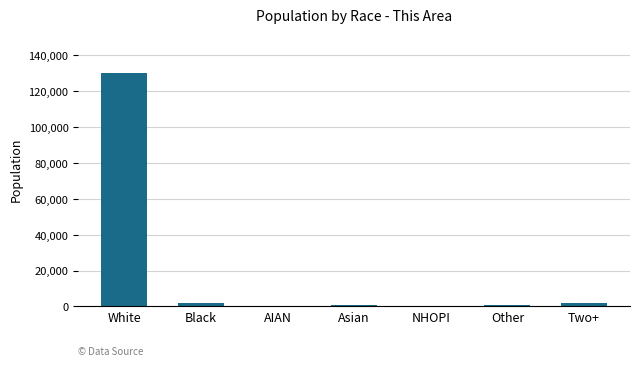

The chart shows a value of 843 at Asian. True or false?

True